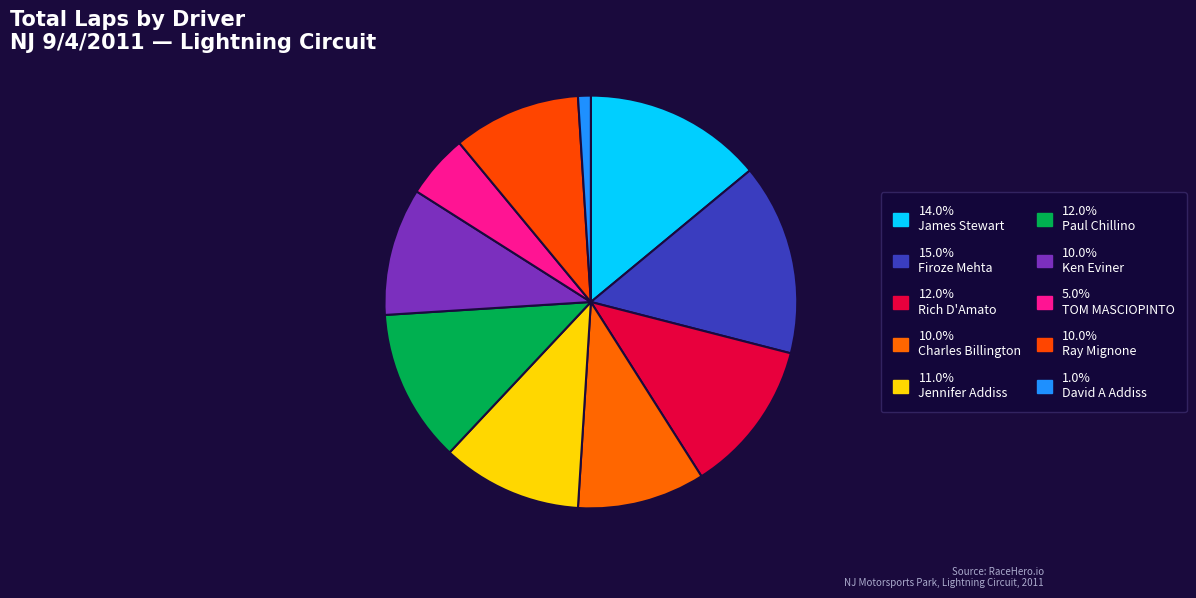

Which slice is the smallest?

David A Addiss